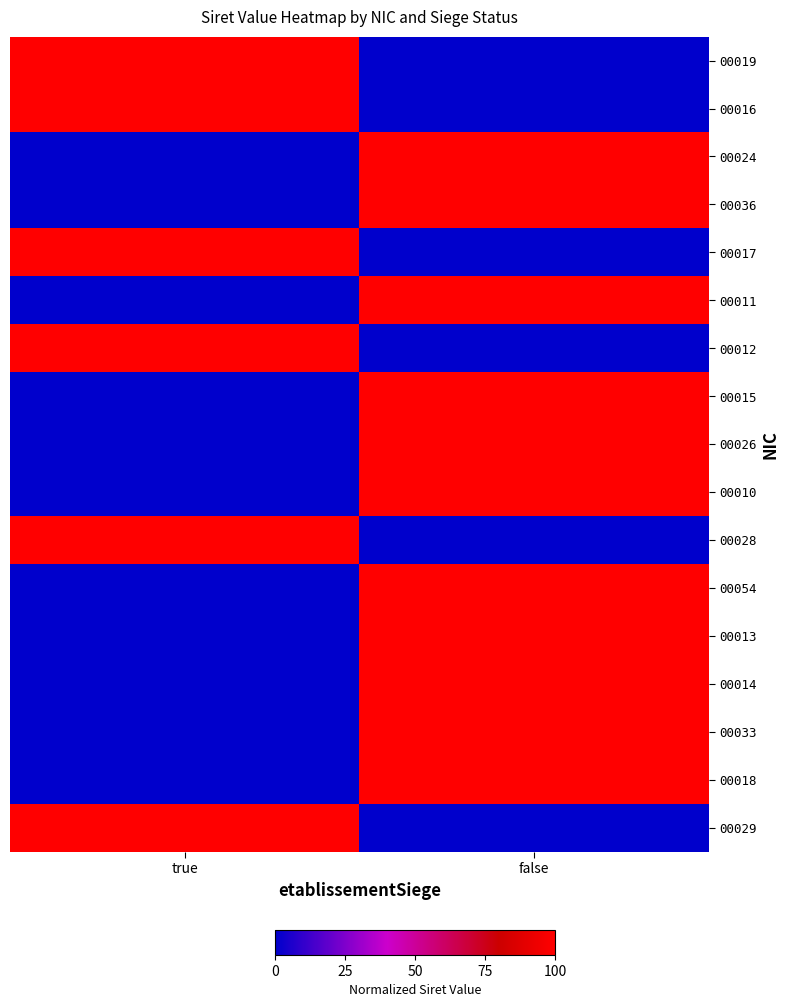

What is the total value across all series at false?

11